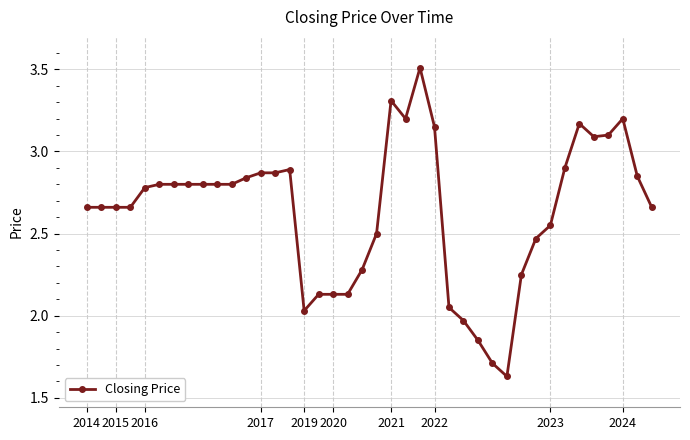

What is the sum of all values?

105.5